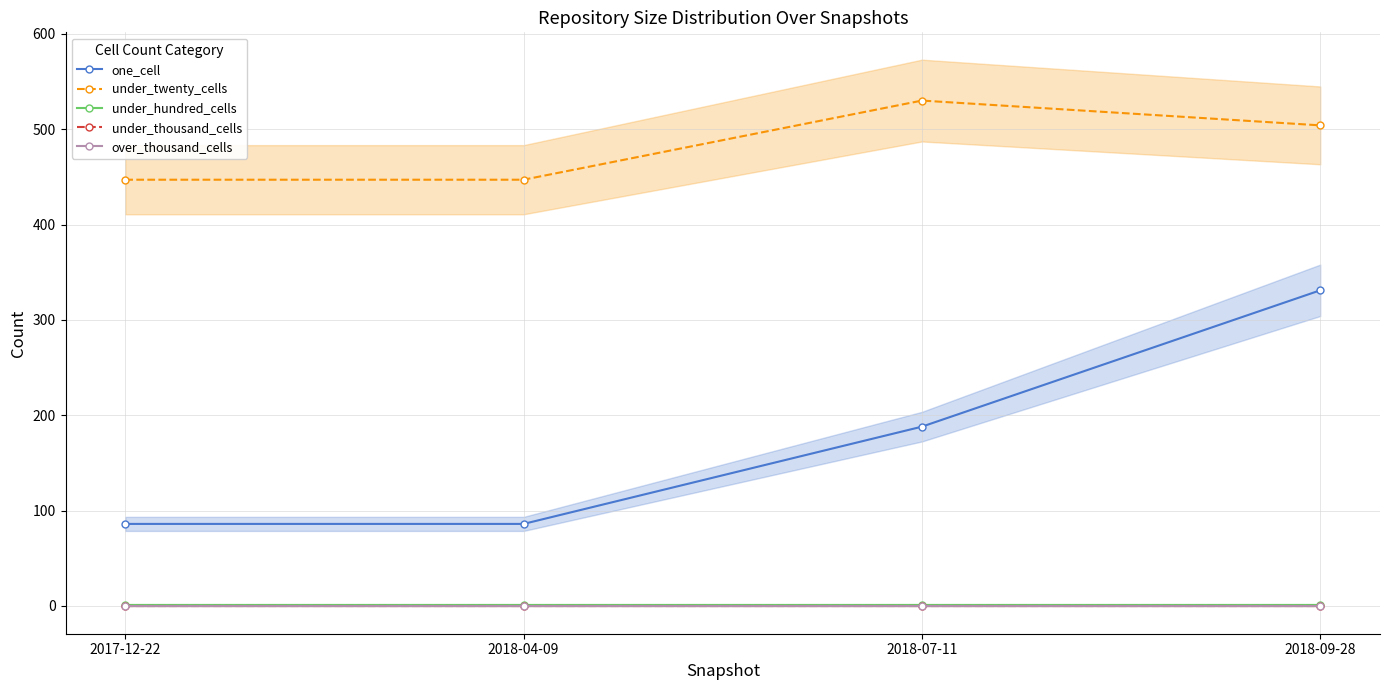

Which series has the largest total across all categories?

under_twenty_cells